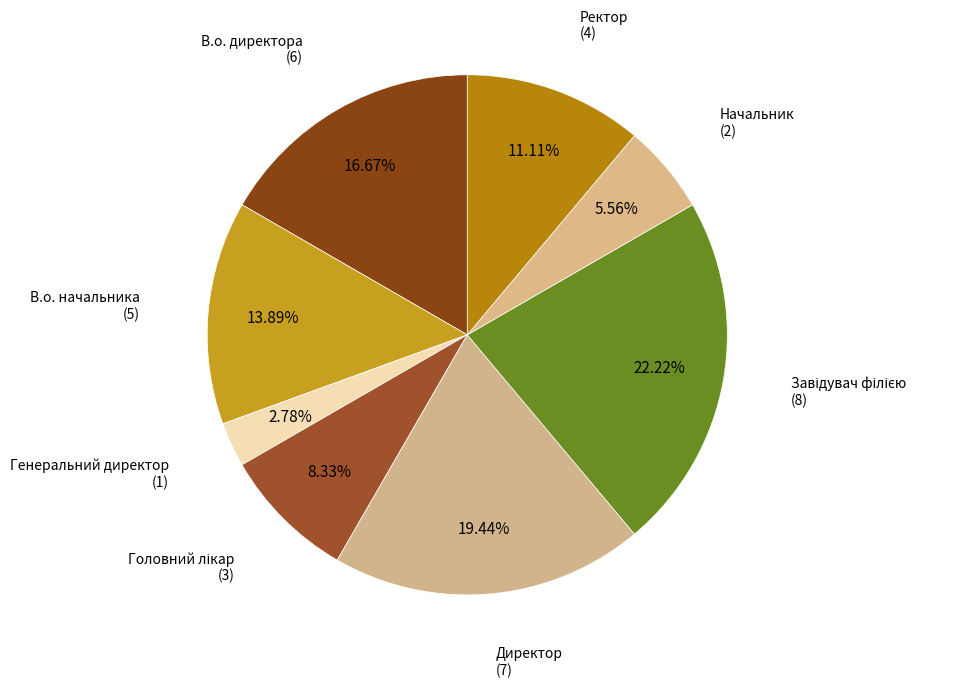

Is В.о. начальника the majority of the pie?

No